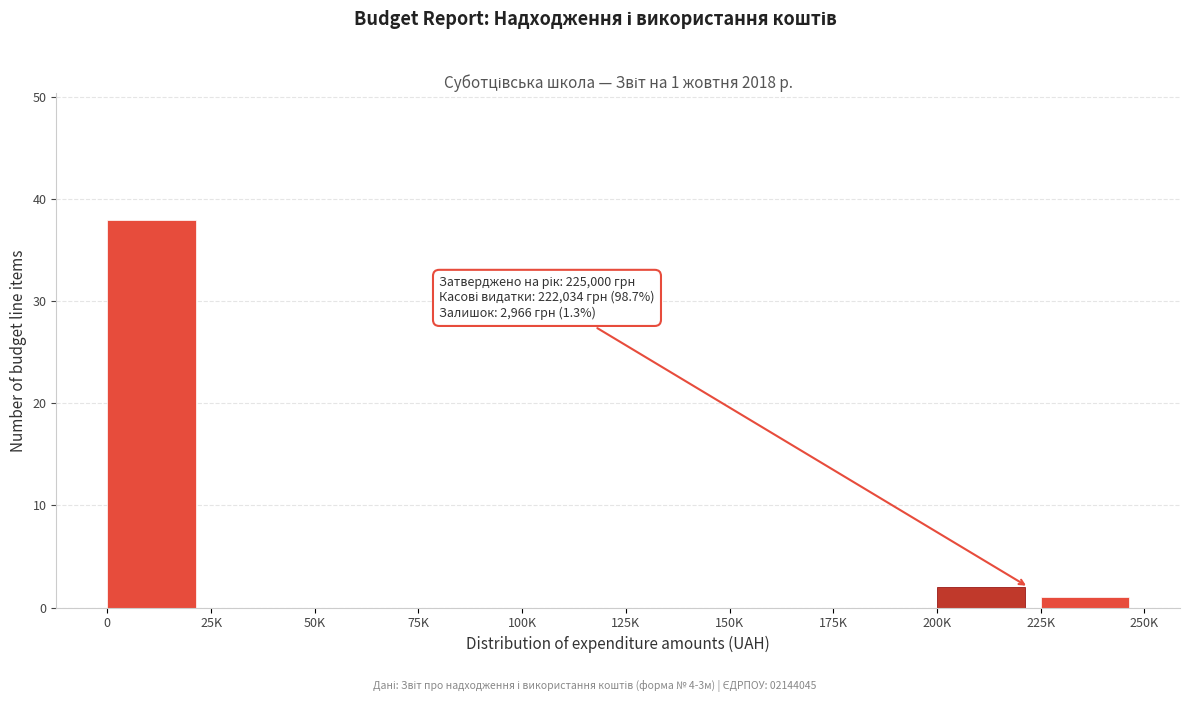

Reading left to right, extract all data points from this chart.

0=38	25K=0	50K=0	75K=0	100K=0	125K=0	150K=0	175K=0	200K=2	225K=1